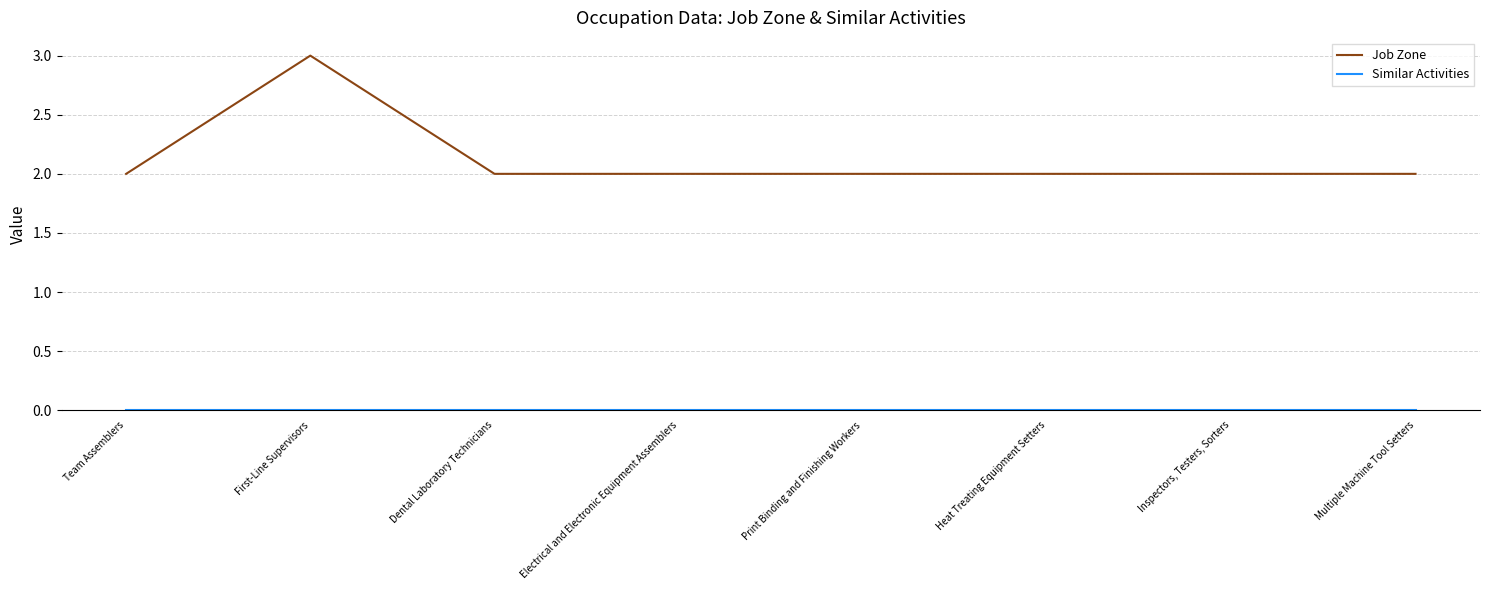

Which label corresponds to the largest value in the chart?

First-Line Supervisors